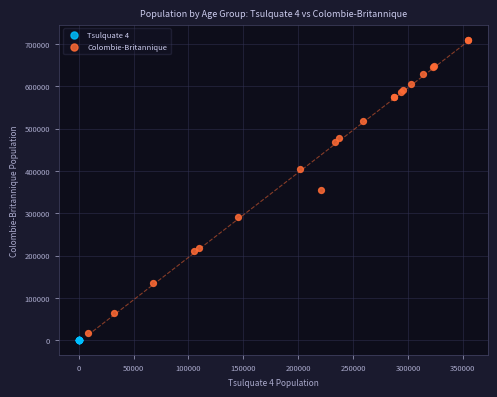

Which series has the largest Y range (max minus min)?

Colombie-Britannique